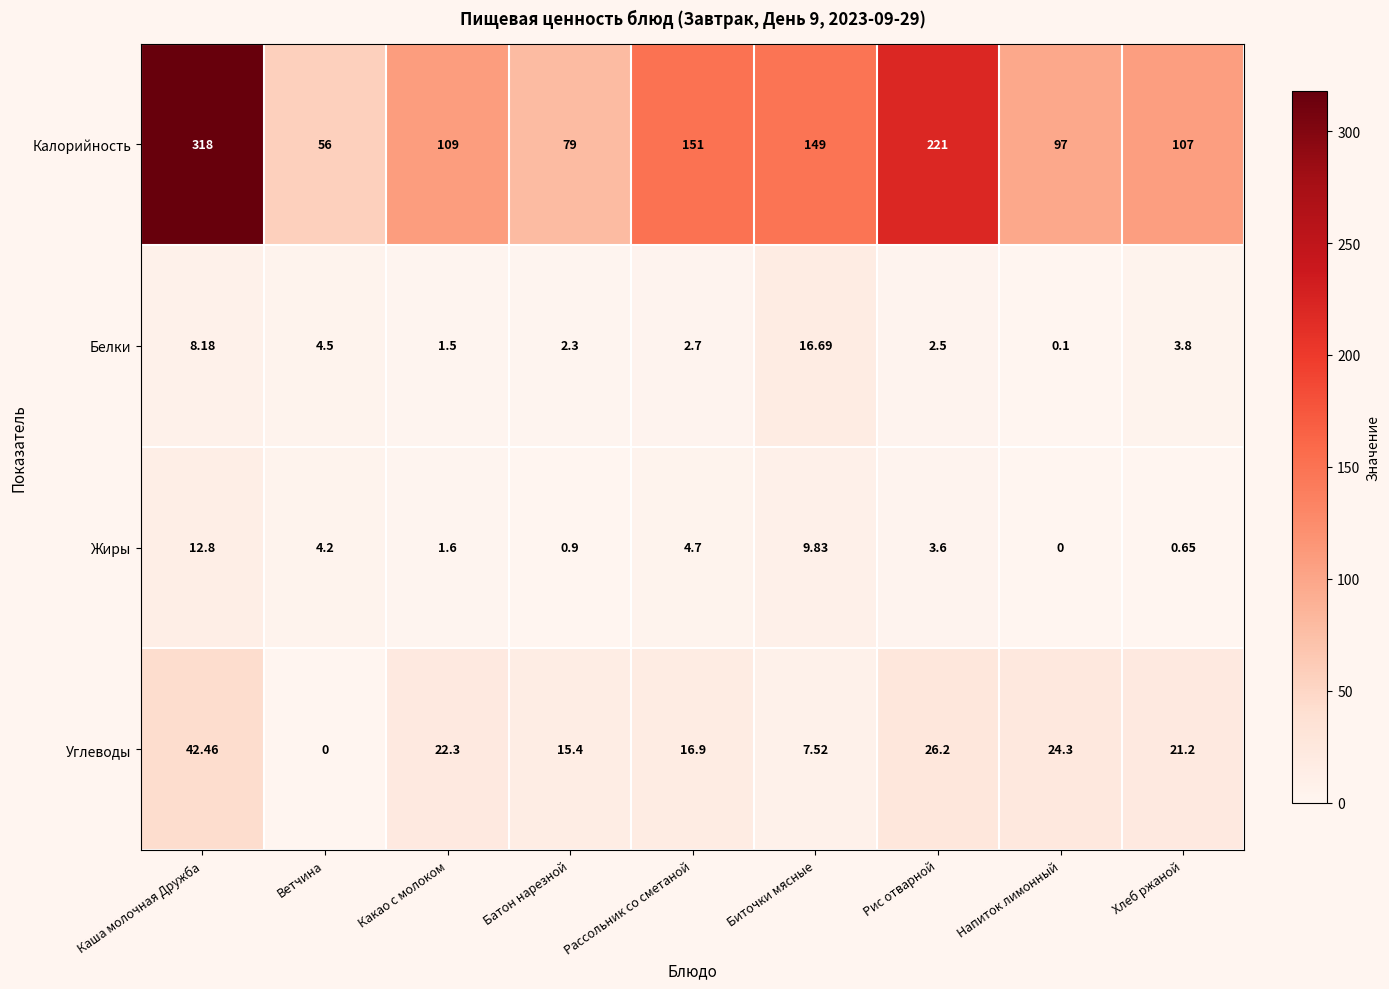

At how many categories does at least one series exceed 309?

1